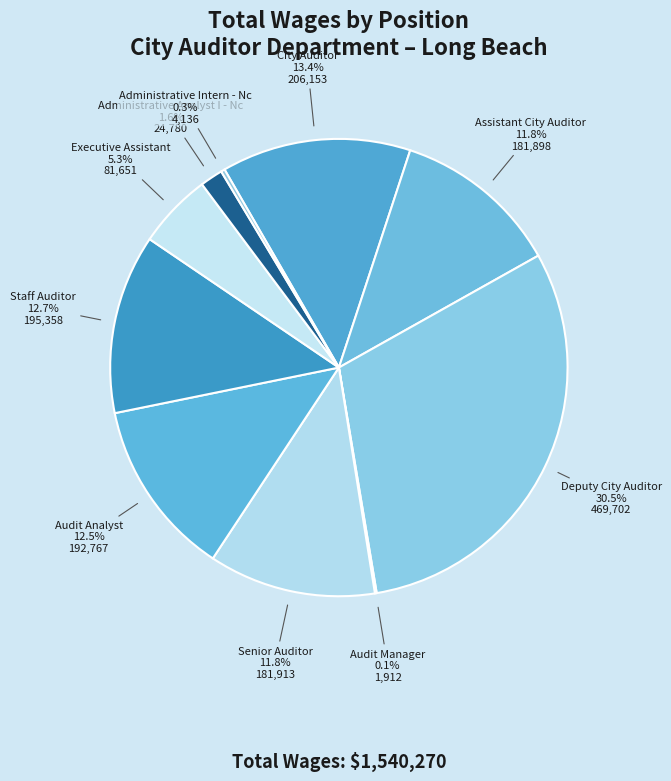

What is the smallest slice in the pie chart?

Audit Manager